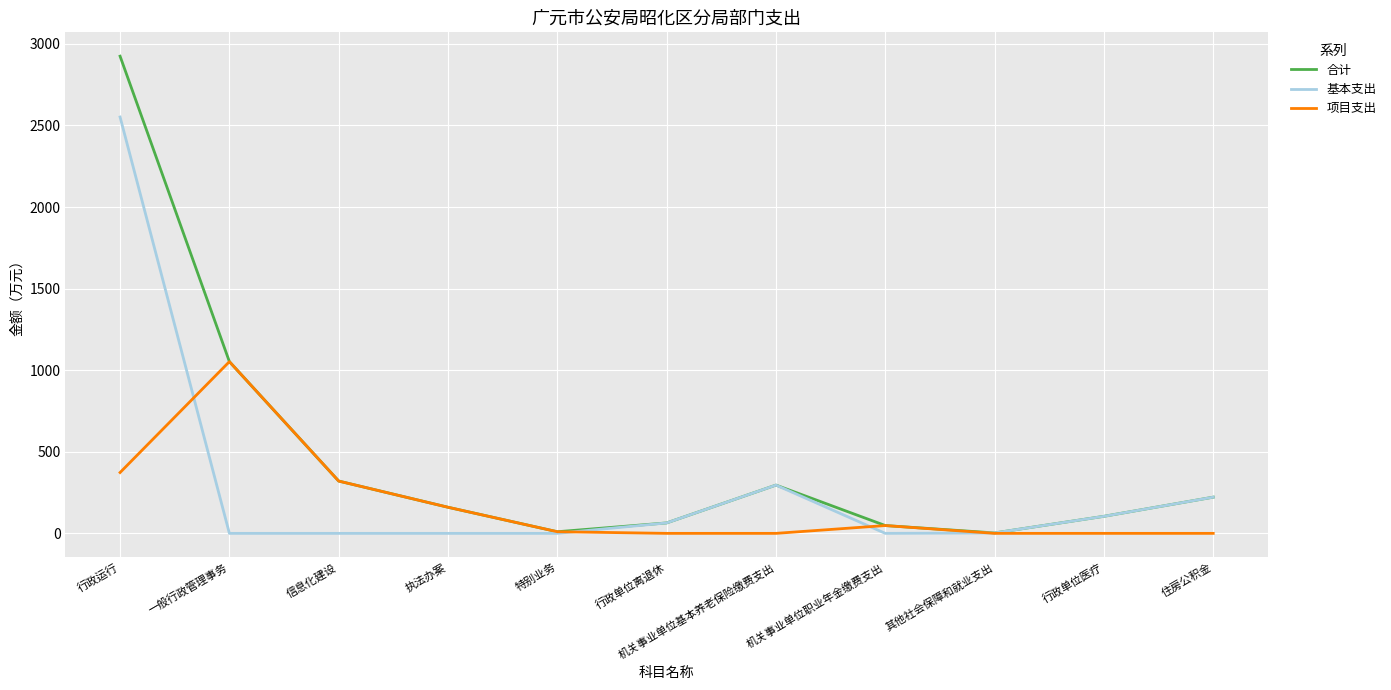

Is it true that 项目支出 equals 0.0 at 住房公积金?

True